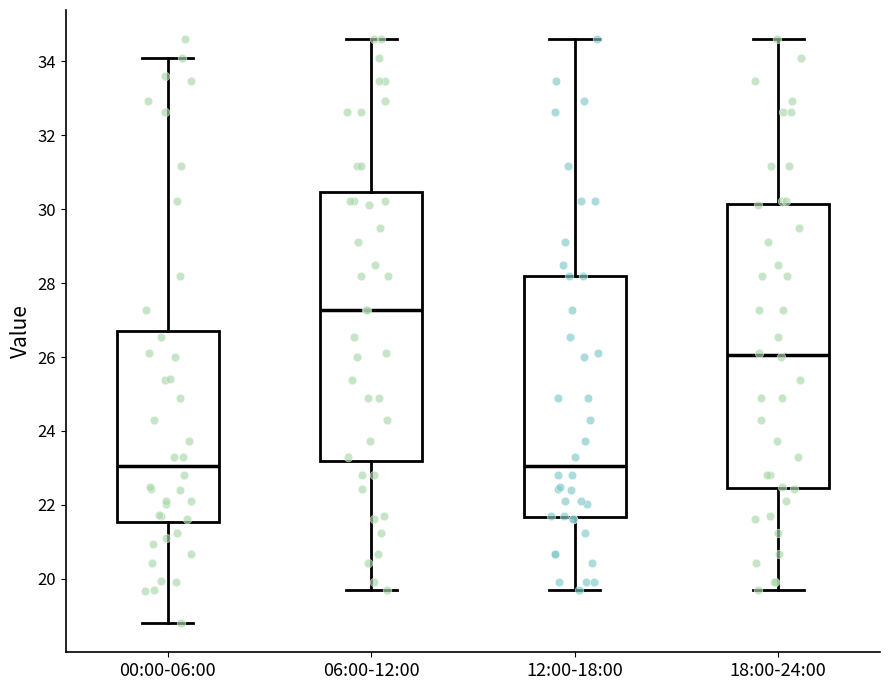

Reading left to right, transcribe this box plot: for each box, give where its median line is, the range the box spans, and where its two whiskers end, as read against the y-axis. The values are not printed on the chart, so give them approximately, as read against the axis.

00:00-06:00: median 23.0, box 21.6 to 26.8, whiskers 18.8 to 34.2
06:00-12:00: median 27.2, box 23.2 to 30.4, whiskers 19.8 to 34.6
12:00-18:00: median 23.0, box 21.6 to 28.2, whiskers 19.8 to 34.6
18:00-24:00: median 26.0, box 22.4 to 30.2, whiskers 19.8 to 34.6